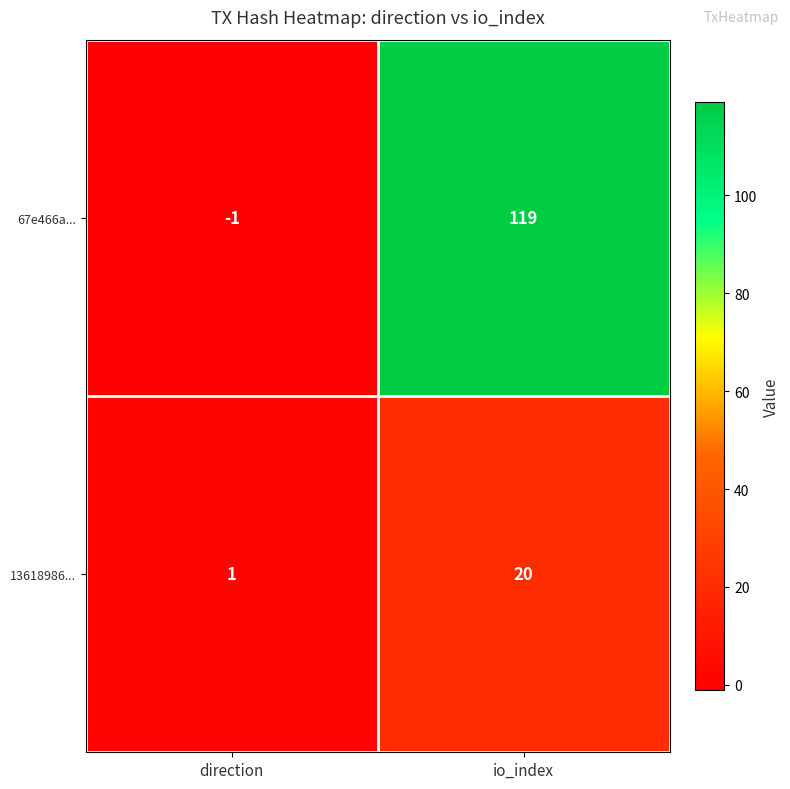

The 67e466a... series shows -1 at direction. True or false?

True